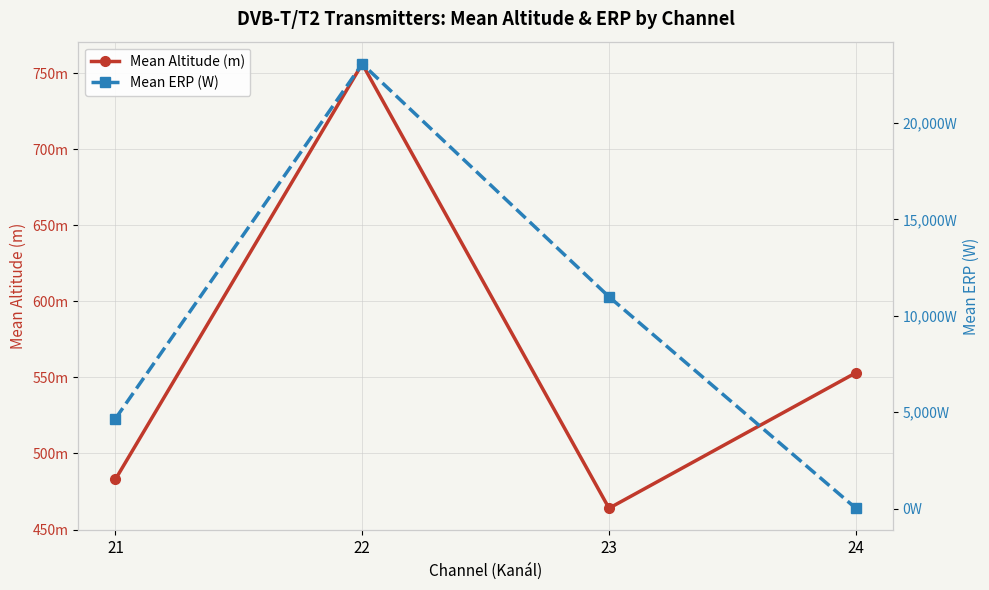

What is the approximate value of Mean Altitude (m) at 22, to the nearest 10?

760